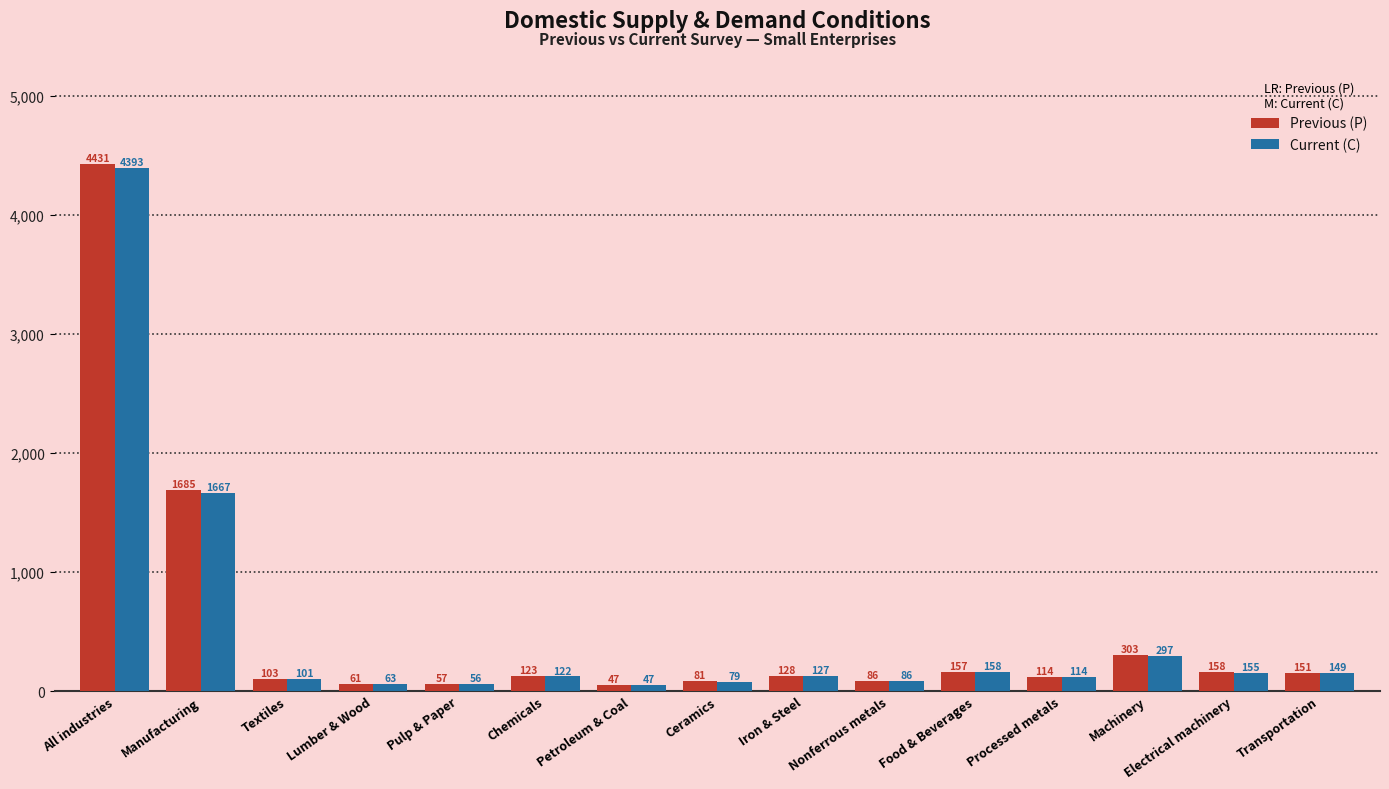

At how many categories does at least one series exceed 4075?

1